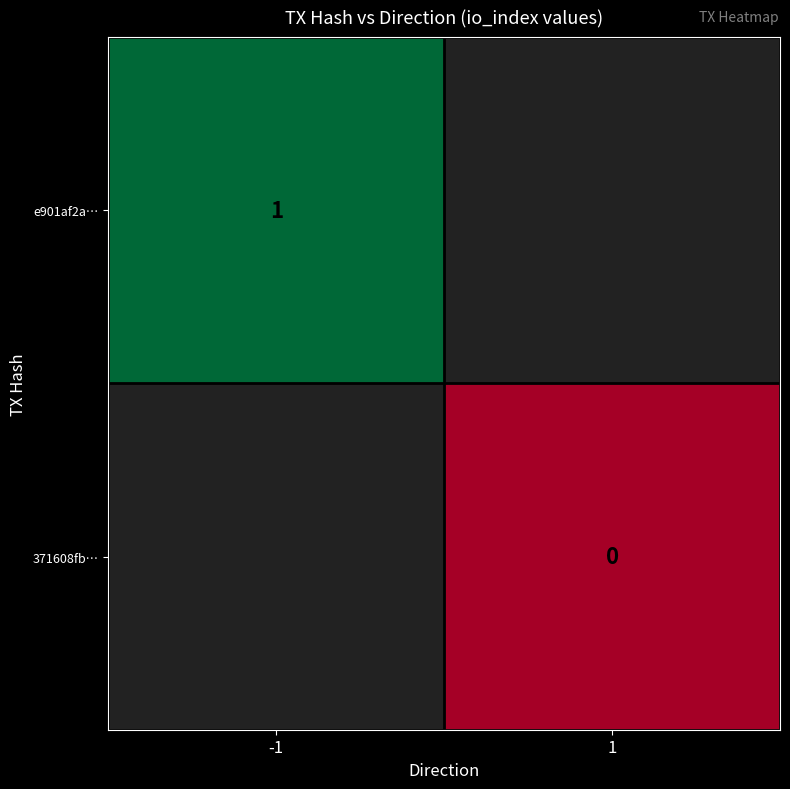

Is the value of 371608fb… at 1 greater than the value of e901af2a… at -1?

No